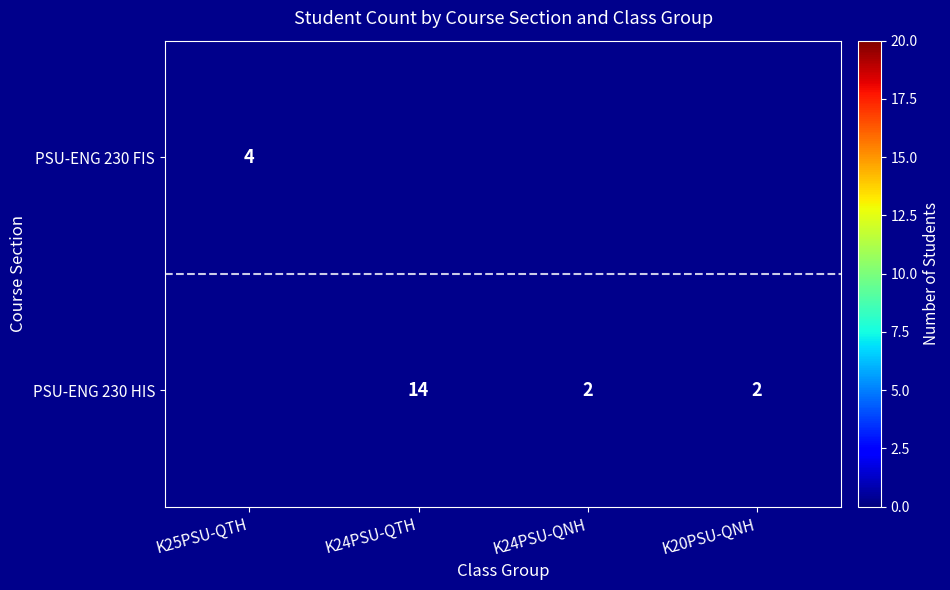

Is it true that PSU-ENG 230 HIS equals 2 at K20PSU-QNH?

True